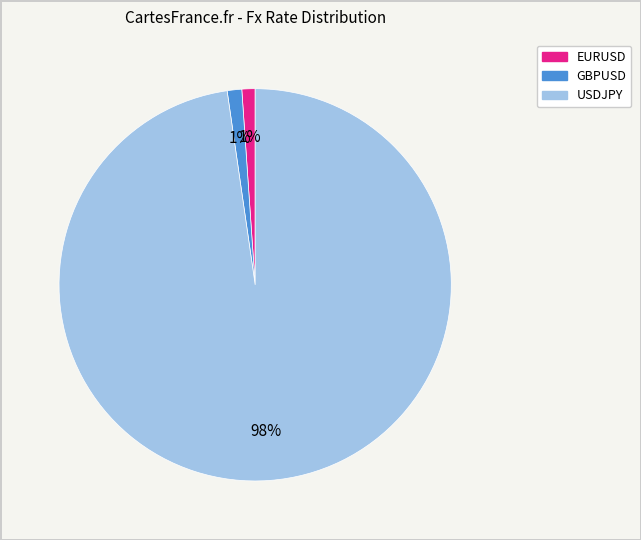

Combined, do EURUSD and USDJPY account for over 50%?

Yes